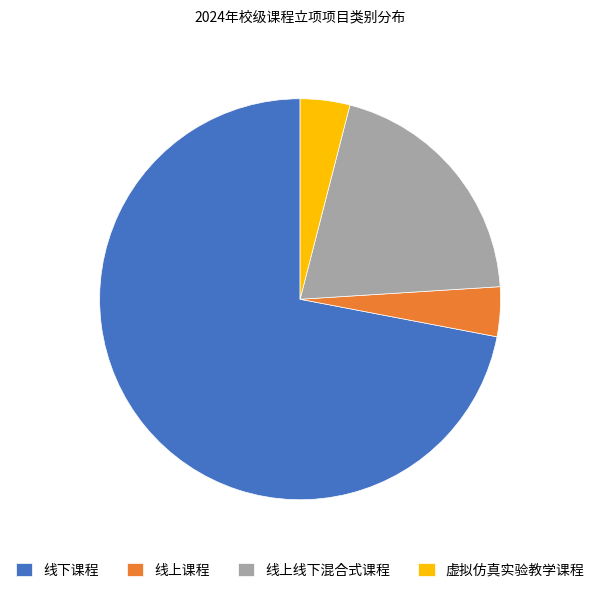

Is 线下课程 the majority of the pie?

Yes